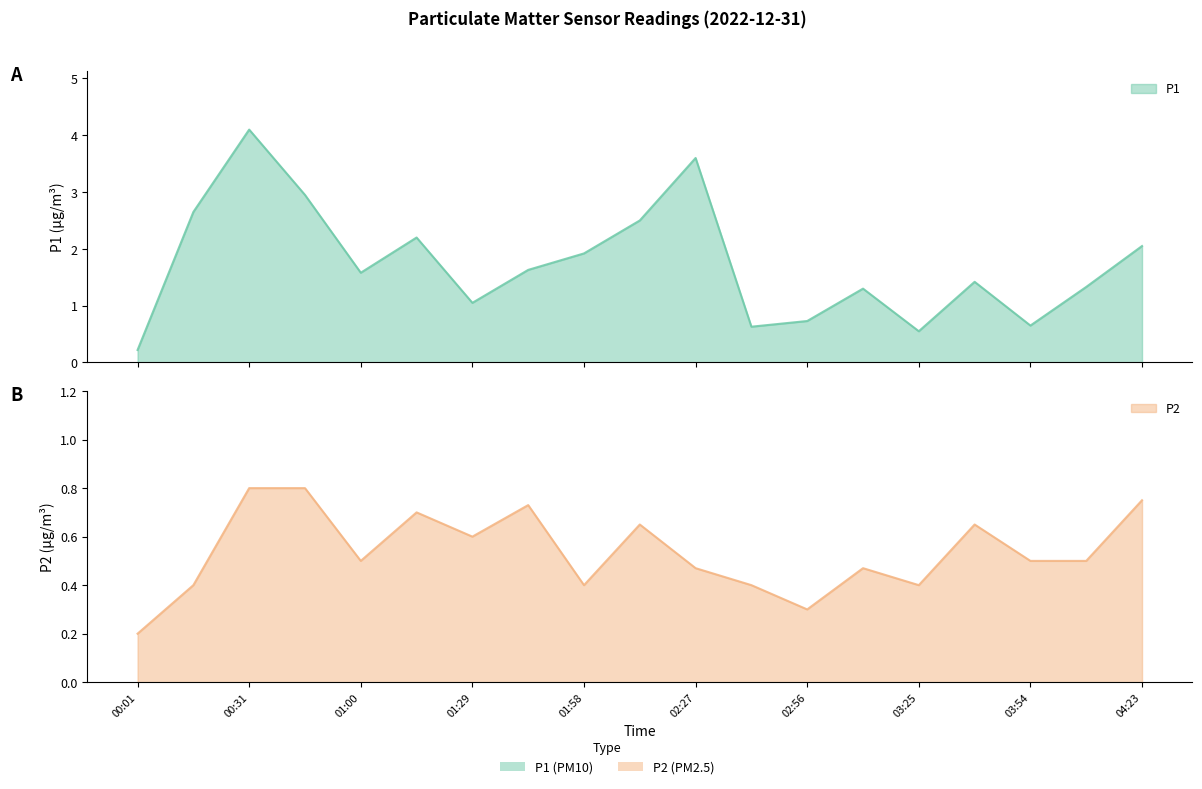

Between 01:44 and 03:54, which series saw the biggest shift?

P1